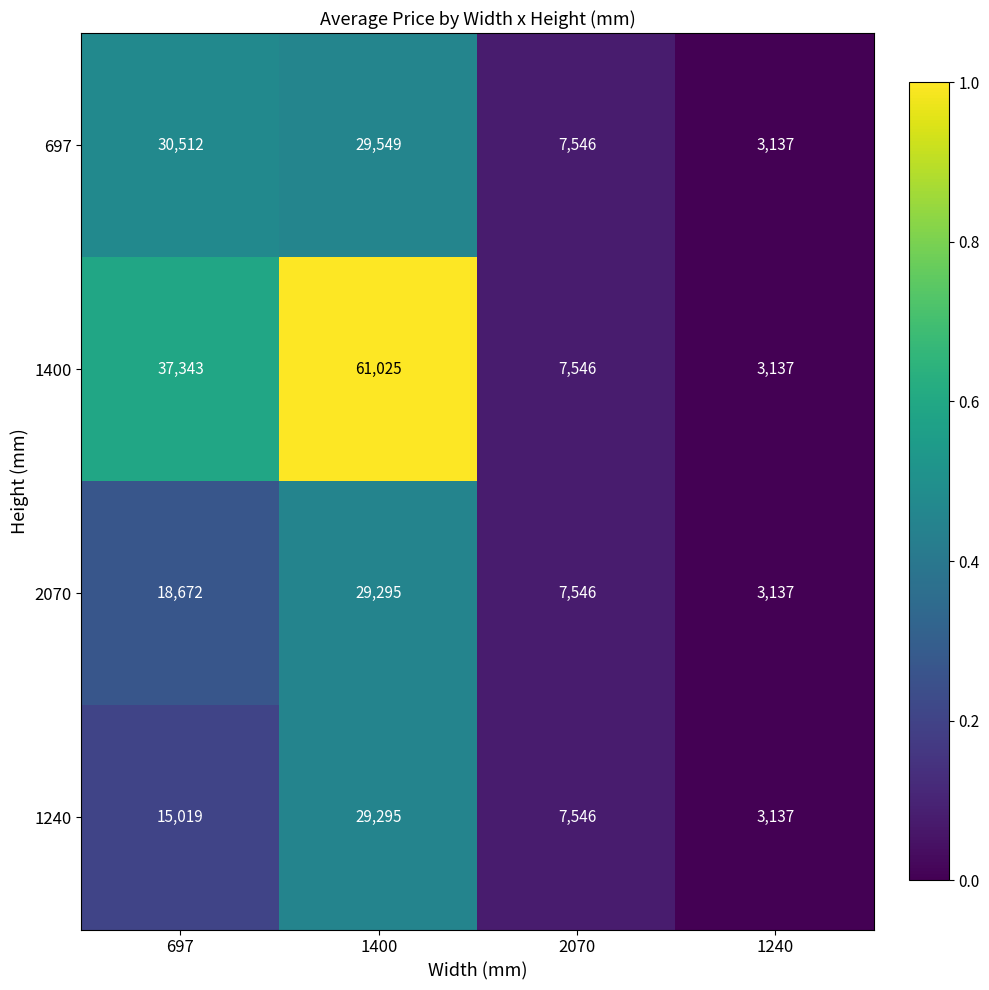

At which label is 2070 closest to 16216?

697